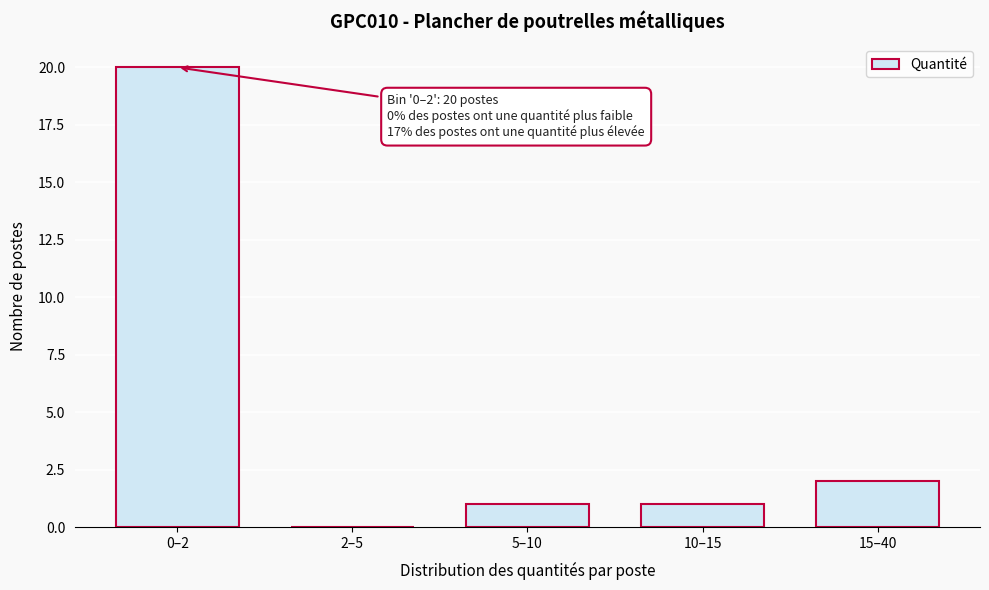

Reading left to right, transcribe all the data shown in this chart.

0–2=20	2–5=0	5–10=1	10–15=1	15–40=2